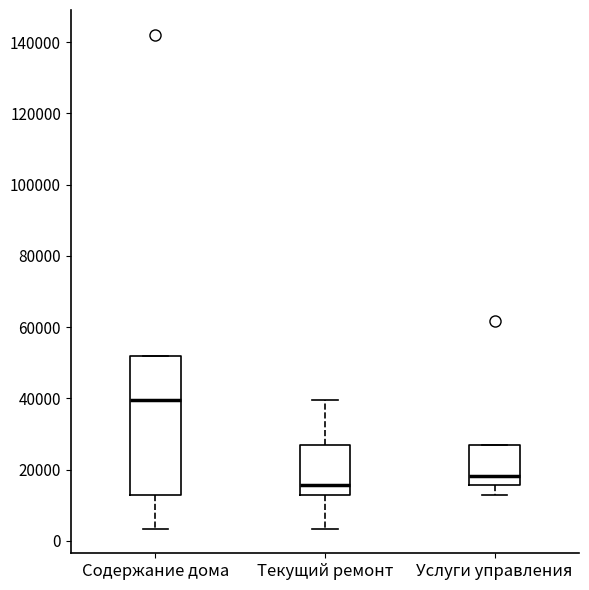

Which box has the lowest median line?

Текущий ремонт